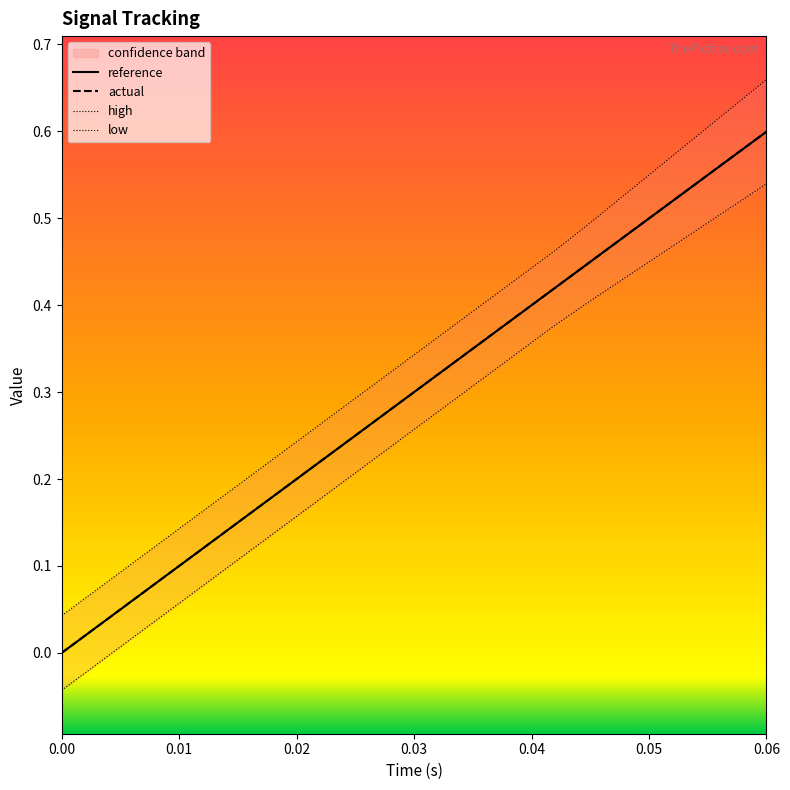

What is the label of the 16th point from the right?

0.05